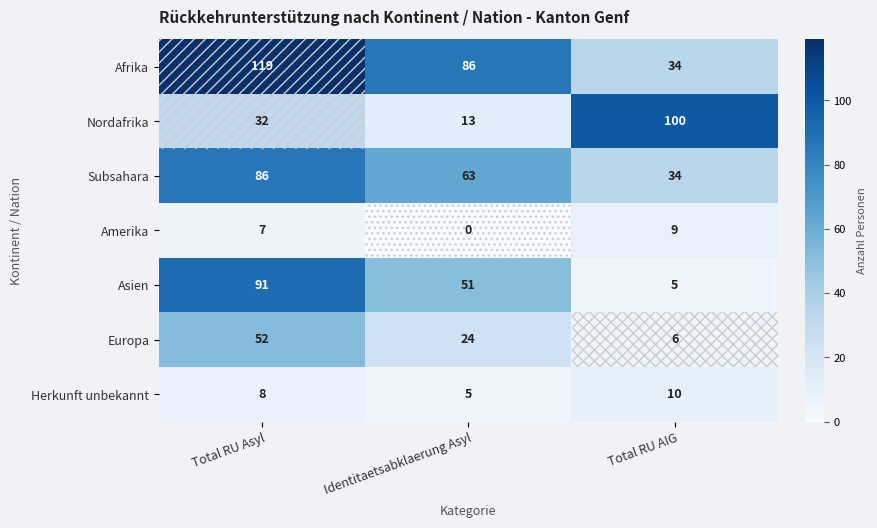

At which label is Europa closest to 29?

Identitaetsabklaerung Asyl